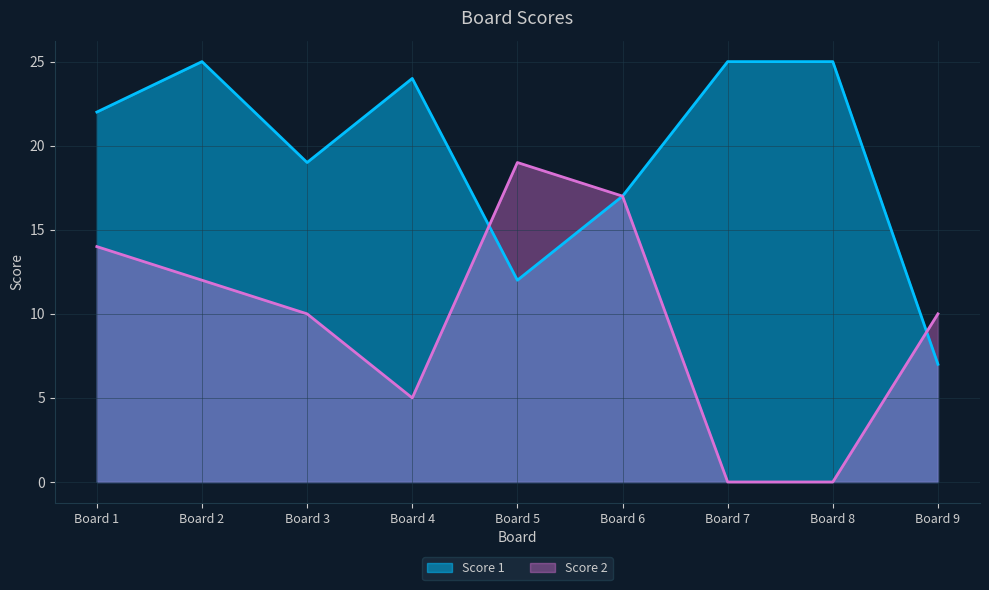

Which series ends up on top after the final intersection of Score 2 and Score 1?

Score 2